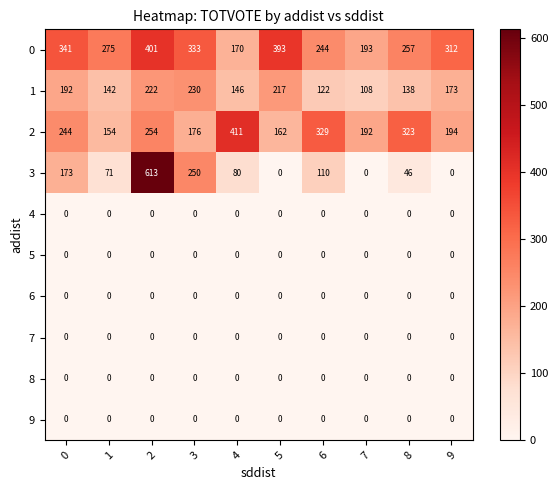

What is the difference between the highest and lowest values at 9?

312